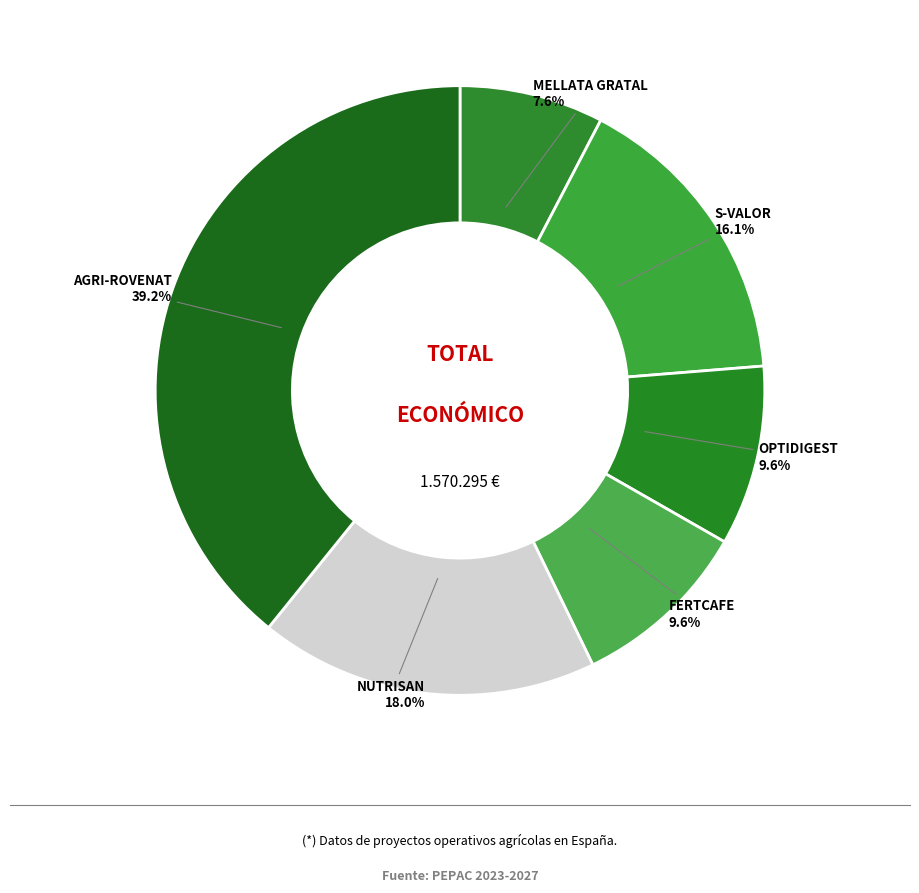

Is it true that AGRI-ROVENAT is 29% of the pie?

False